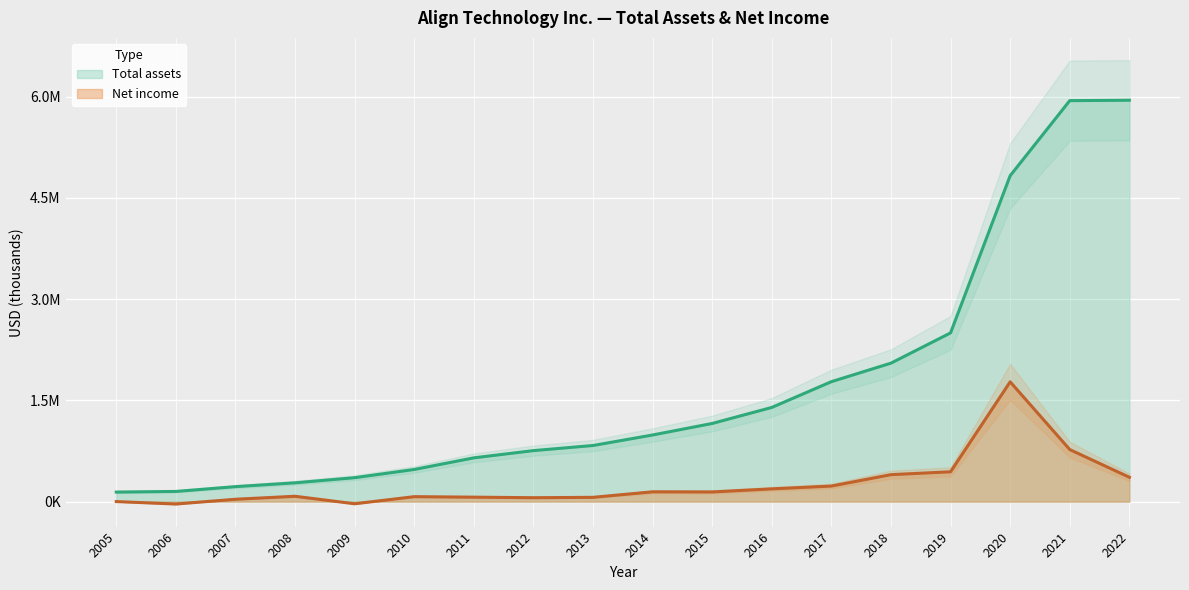

What is the maximum value shown in the chart?

5947947